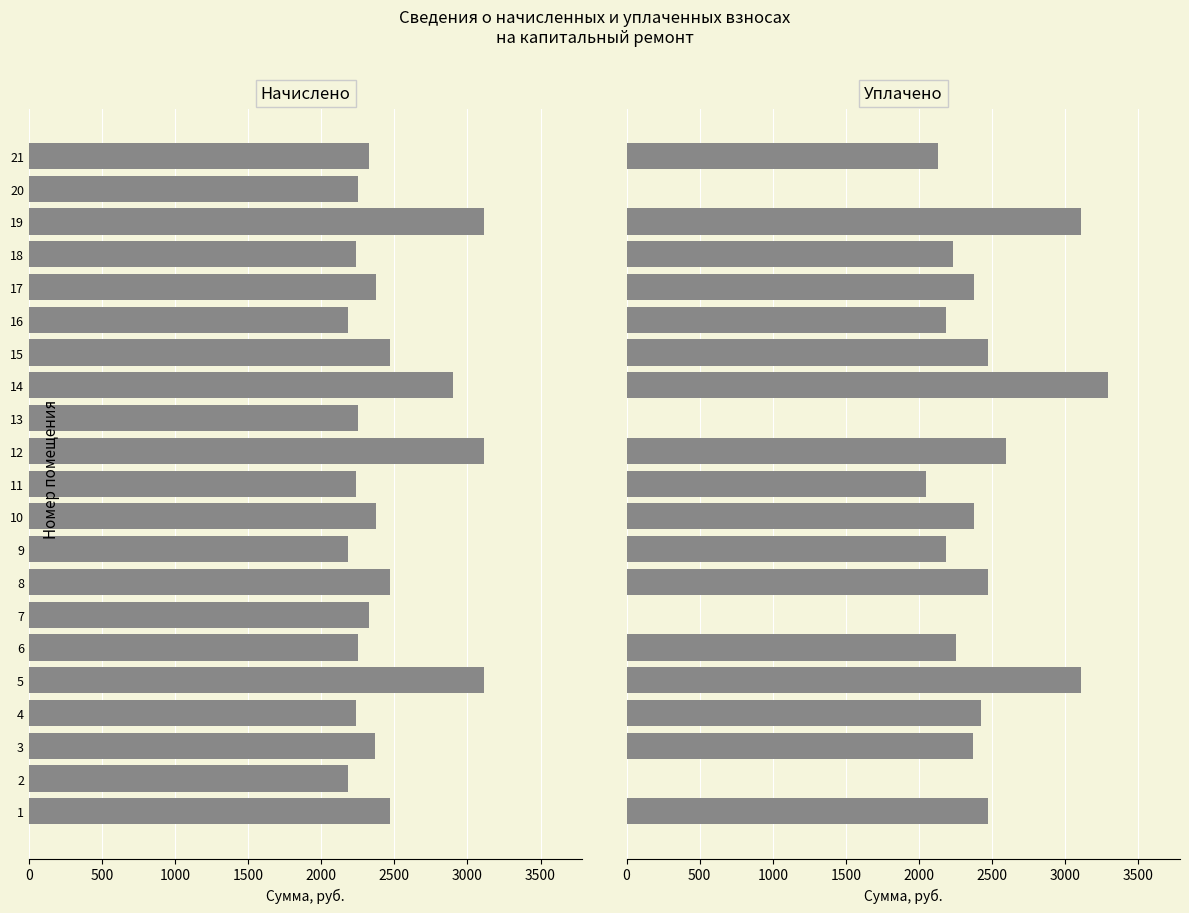

What is the difference between the maximum and minimum values in the Уплачено series?

3291.7